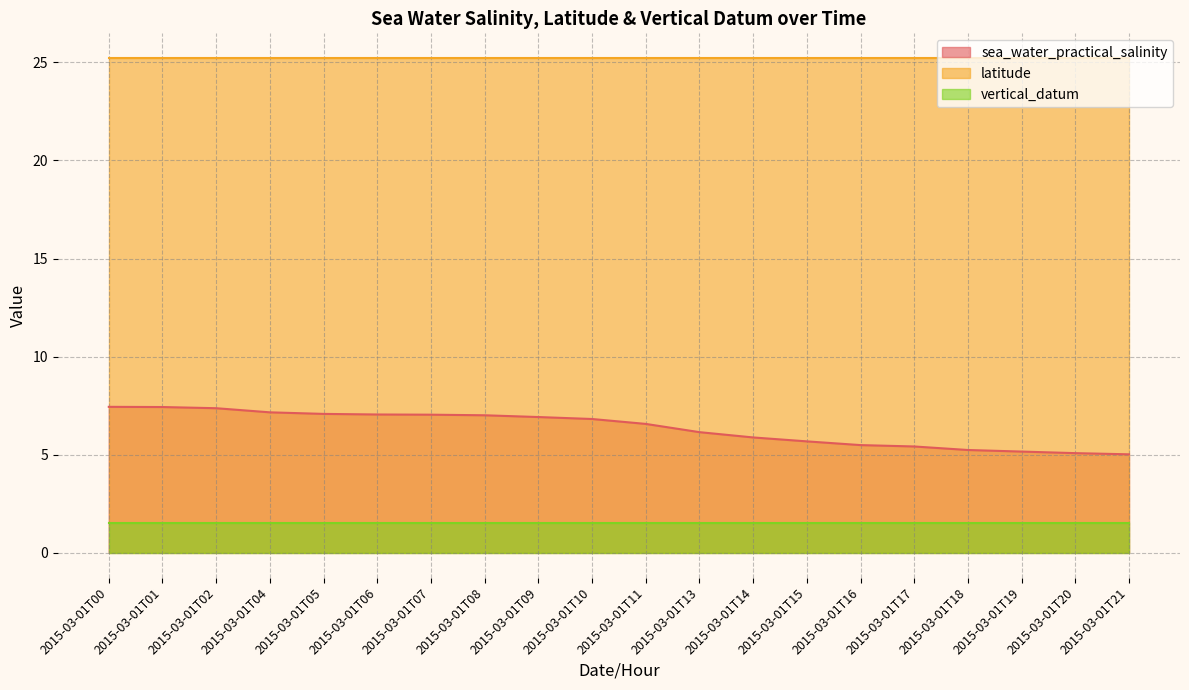

Where is sea_water_practical_salinity nearest to the value 6?

2015-03-01T14